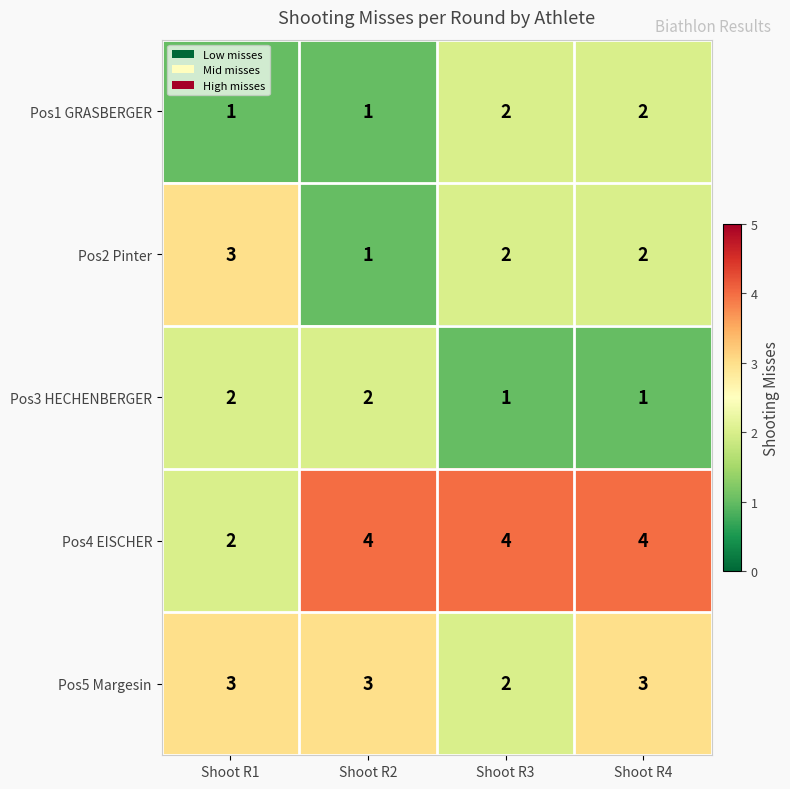

Where is Pos4 EISCHER nearest to the value 3?

Shoot R1